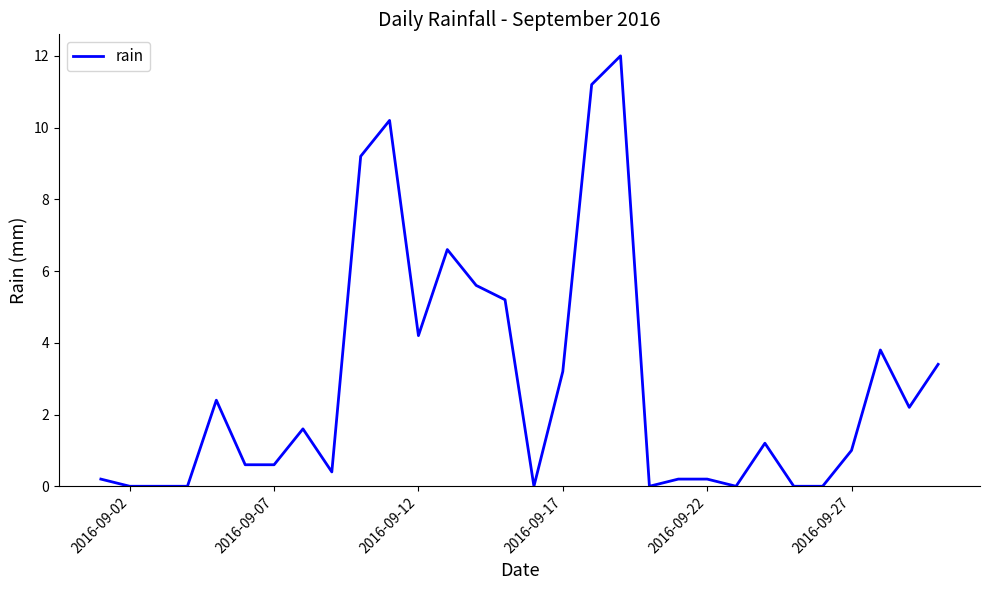

True or false: there are more than 2 points higher than both neighbors.

True